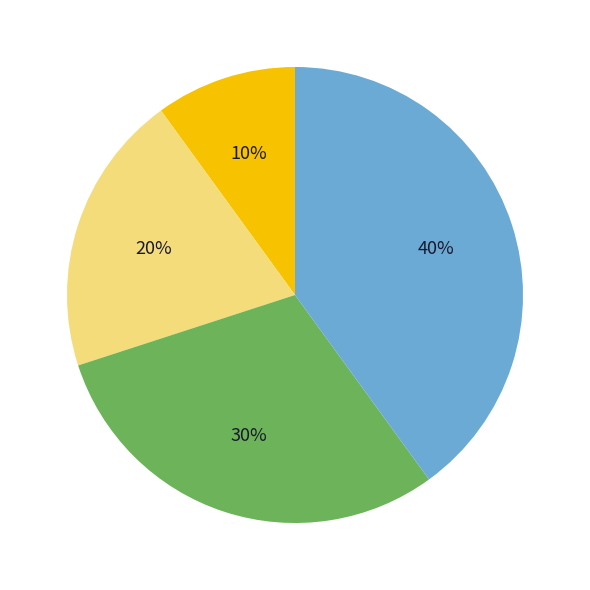

Is there any slice that represents more than half of the pie?

No